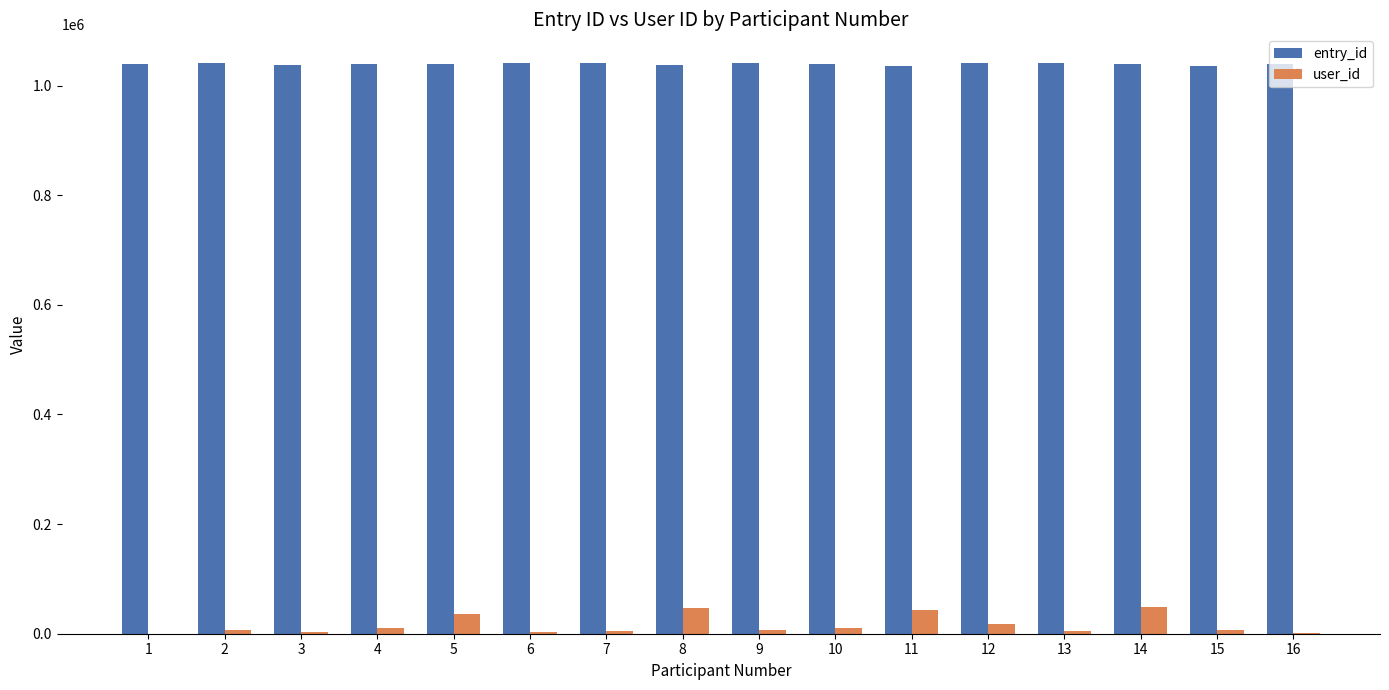

True or false: entry_id has a value of 1040687 at 12.

True